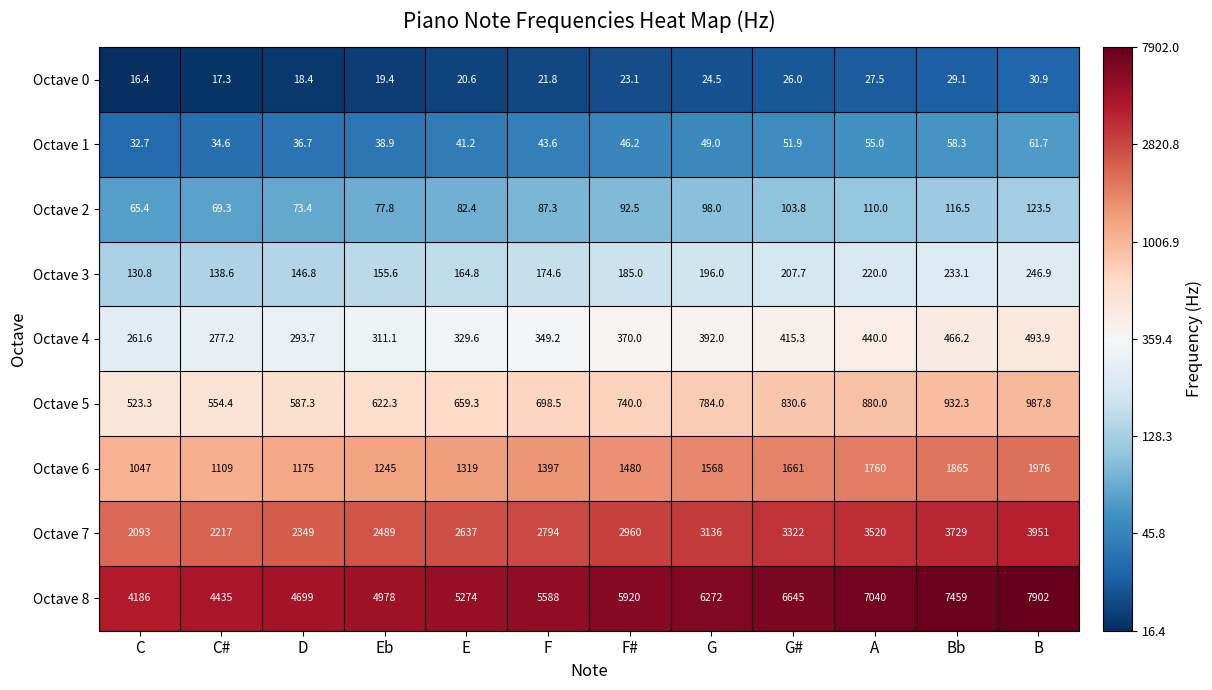

Is it true that Octave 5 equals 740.0 at F#?

True